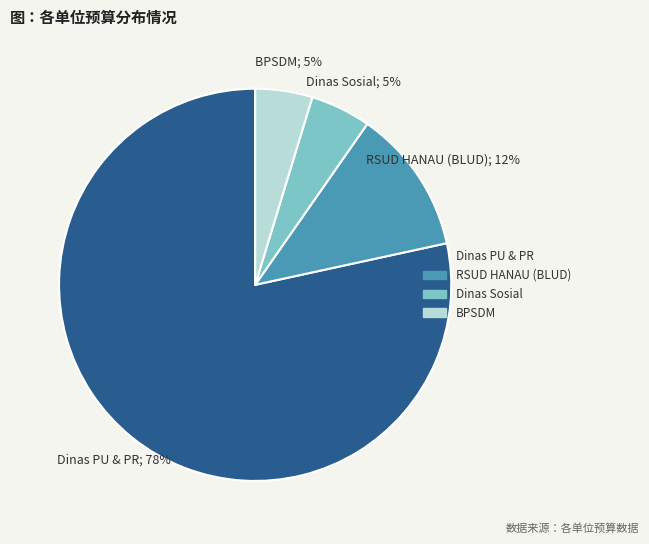

Is there any slice that represents more than half of the pie?

Yes